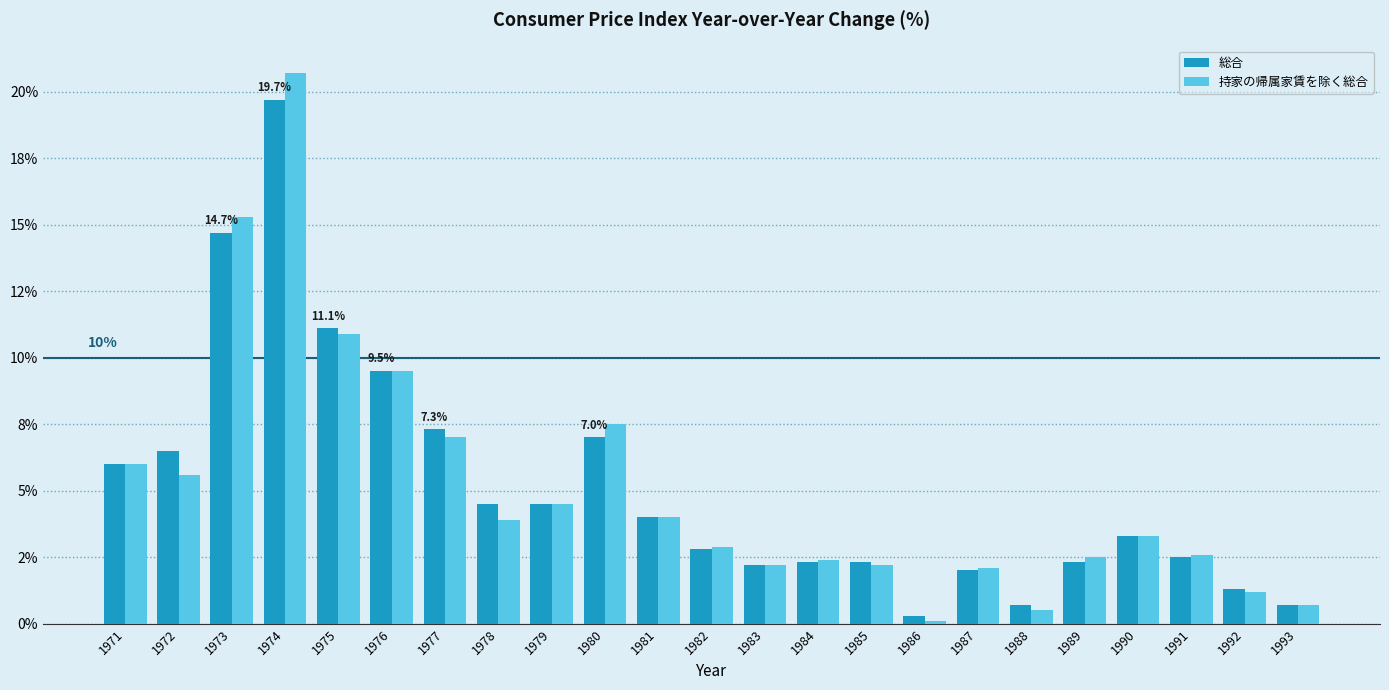

True or false: 持家の帰属家賃を除く総合 has a value of 3.9 at 1978.

True